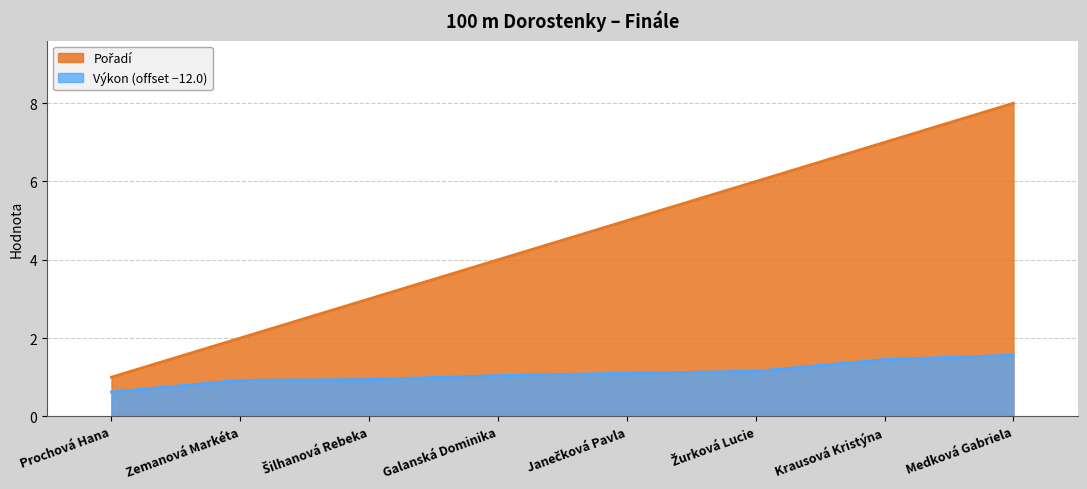

What is the value of the Pořadí point at the 8th from the left?

8.0